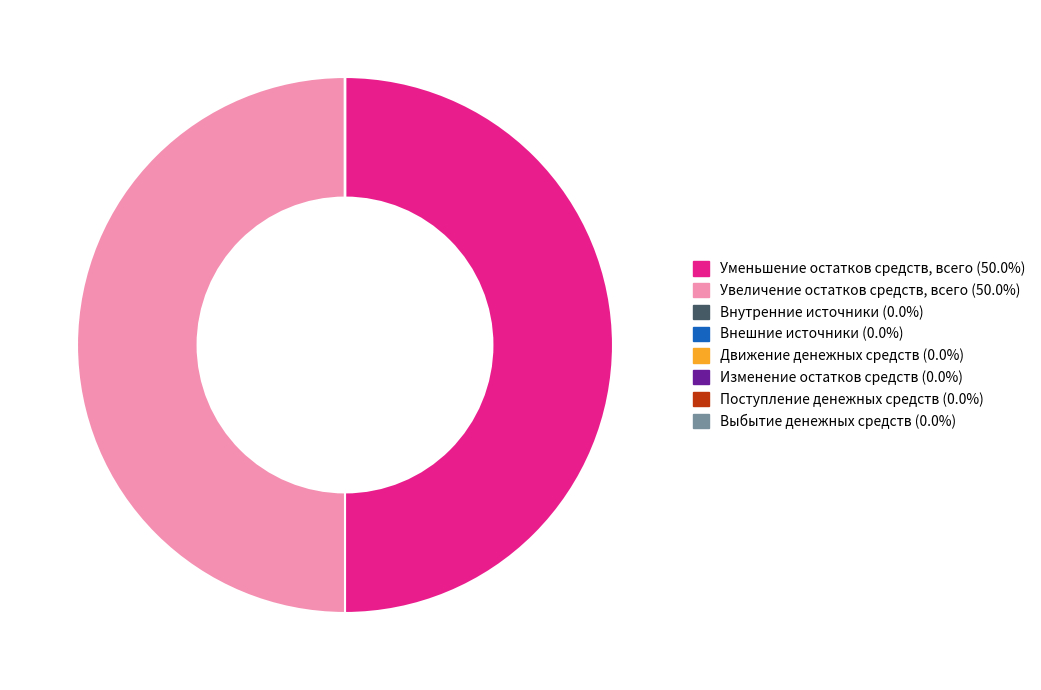

What is the largest slice in the pie chart?

Уменьшение остатков средств, всего